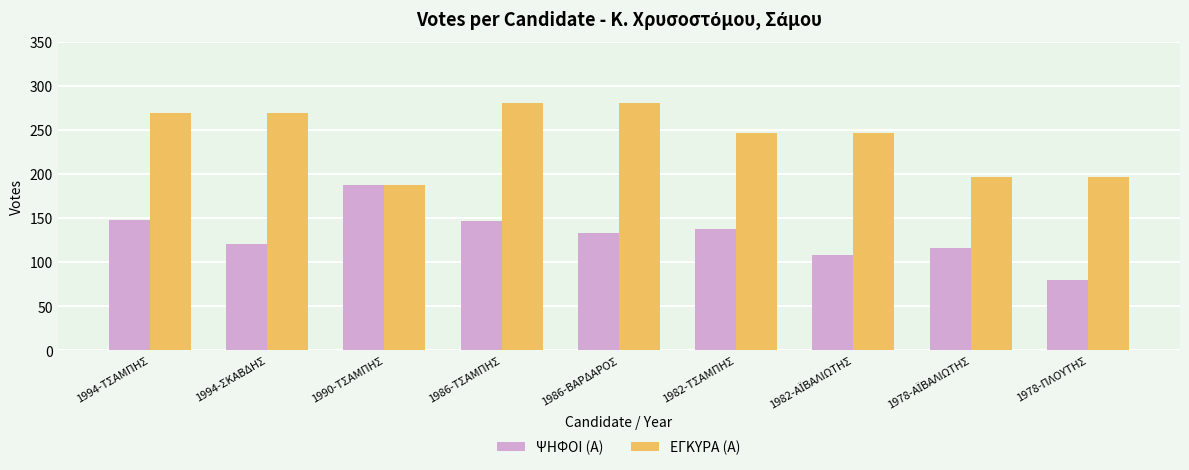

What is the difference between the maximum and minimum values in the ΨΗΦΟΙ (Α) series?

107